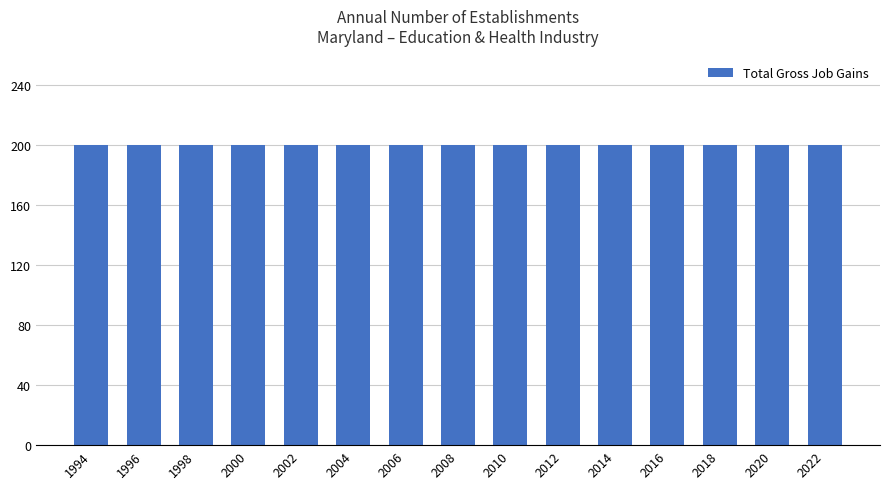

Between 2004 and 2018, which series saw the biggest shift?

Total Gross Job Gains